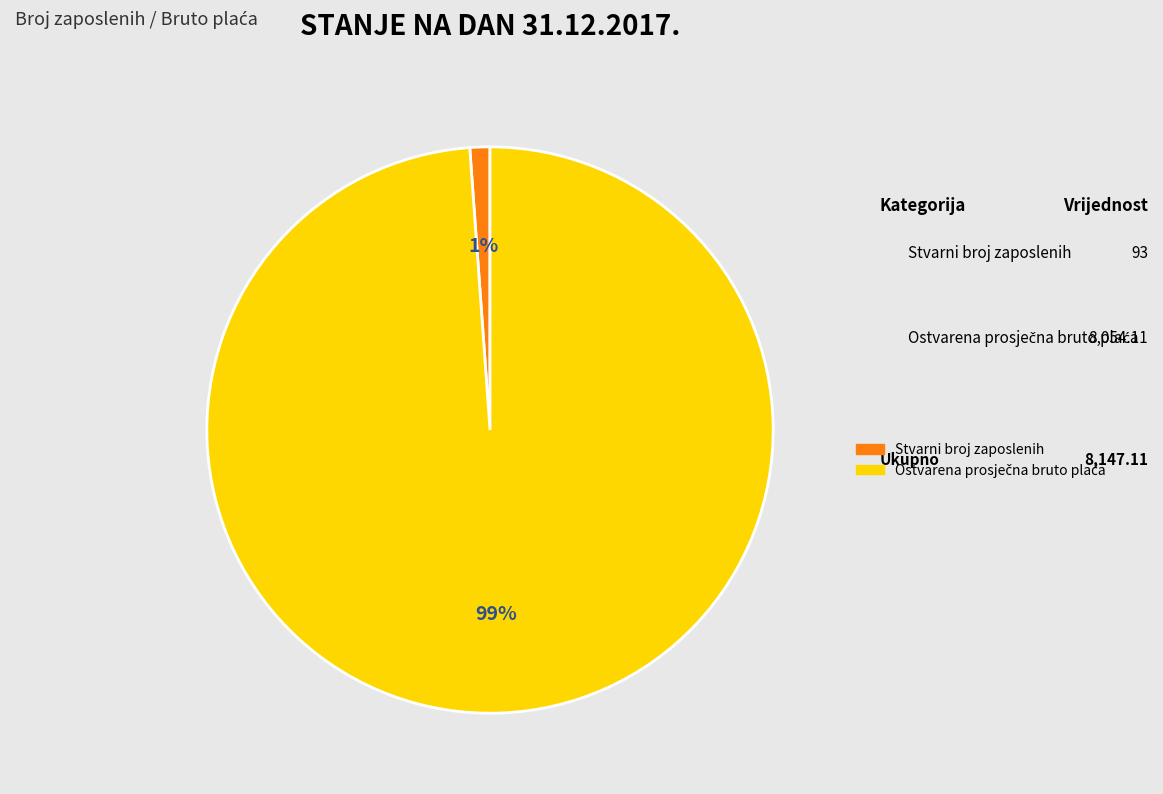

Does any single category account for the majority?

Yes